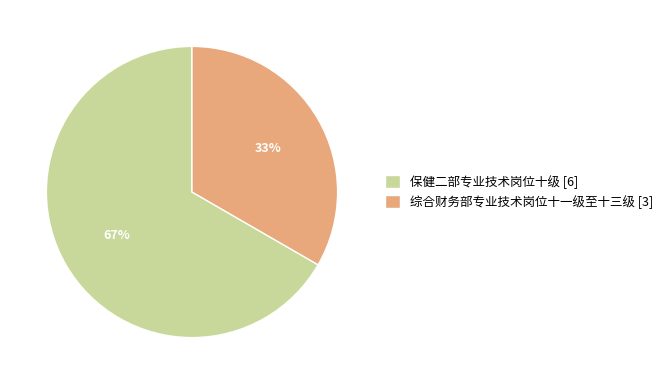

To the nearest percent, what percentage of the pie is 保健二部专业技术岗位十级?

67%